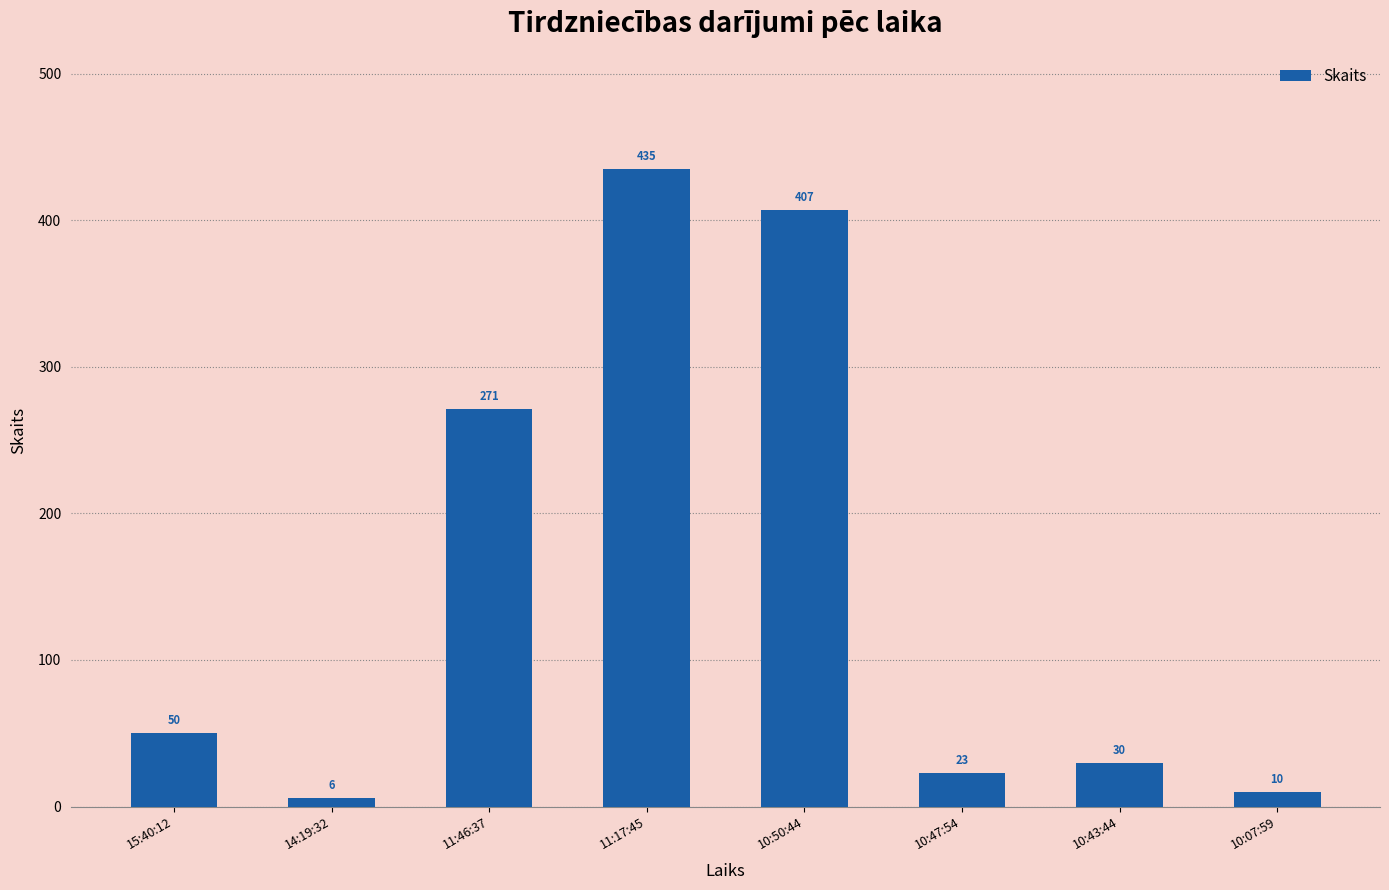

How many data points are less than 50?

4